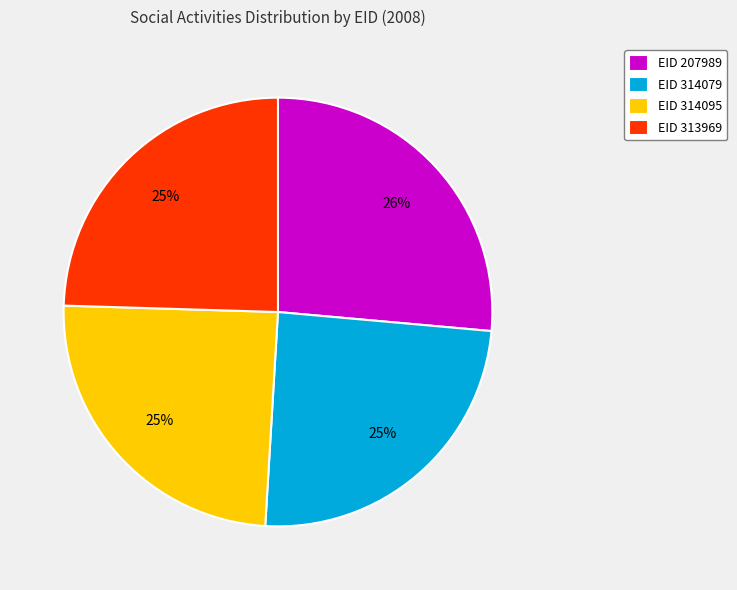

To the nearest percent, what portion does EID 313969 represent?

25%